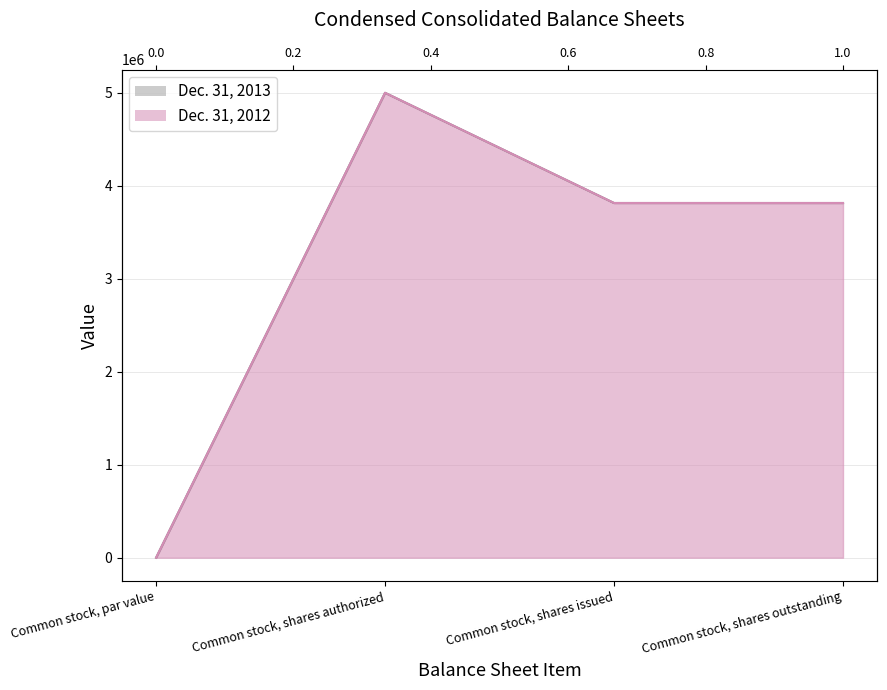

List the labels in order of Dec. 31, 2012 value, largest first.

Common stock, shares authorized, Common stock, shares issued, Common stock, shares outstanding, Common stock, par value